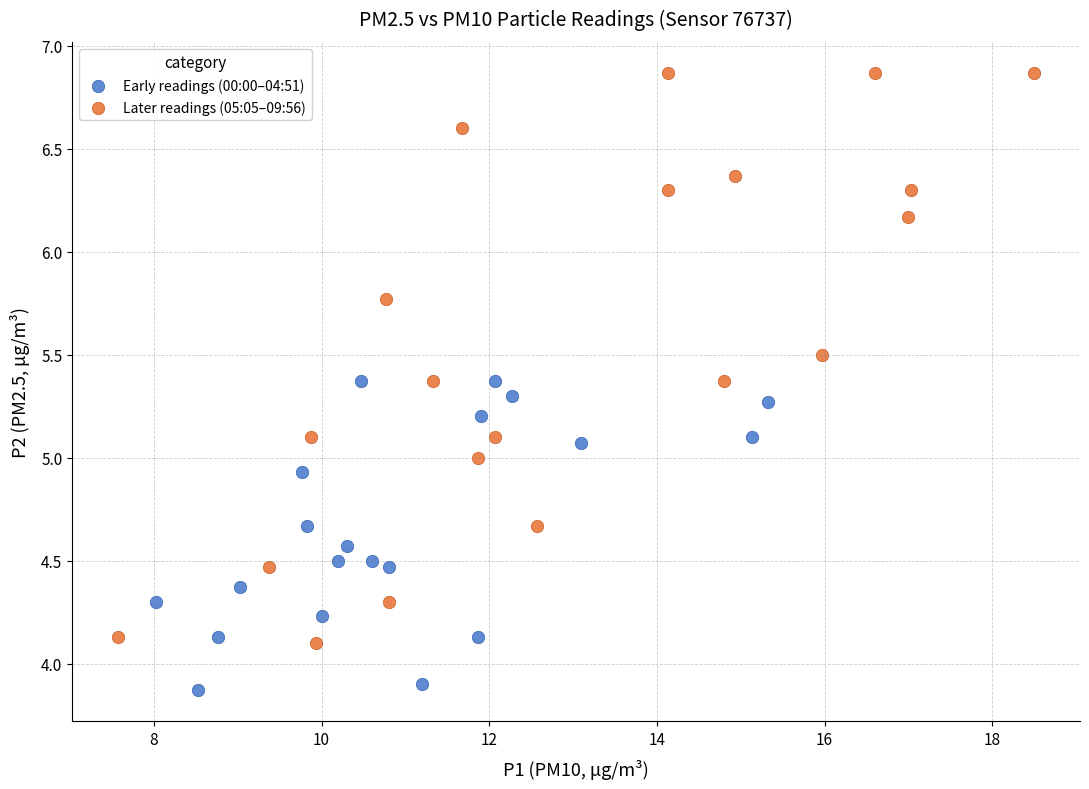

Which series has the widest spread of Y values?

Later readings (05:05–09:56)